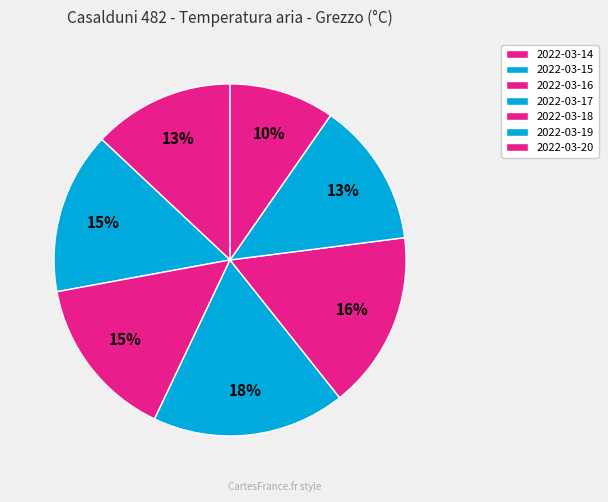

What is the largest slice in the pie chart?

2022-03-17